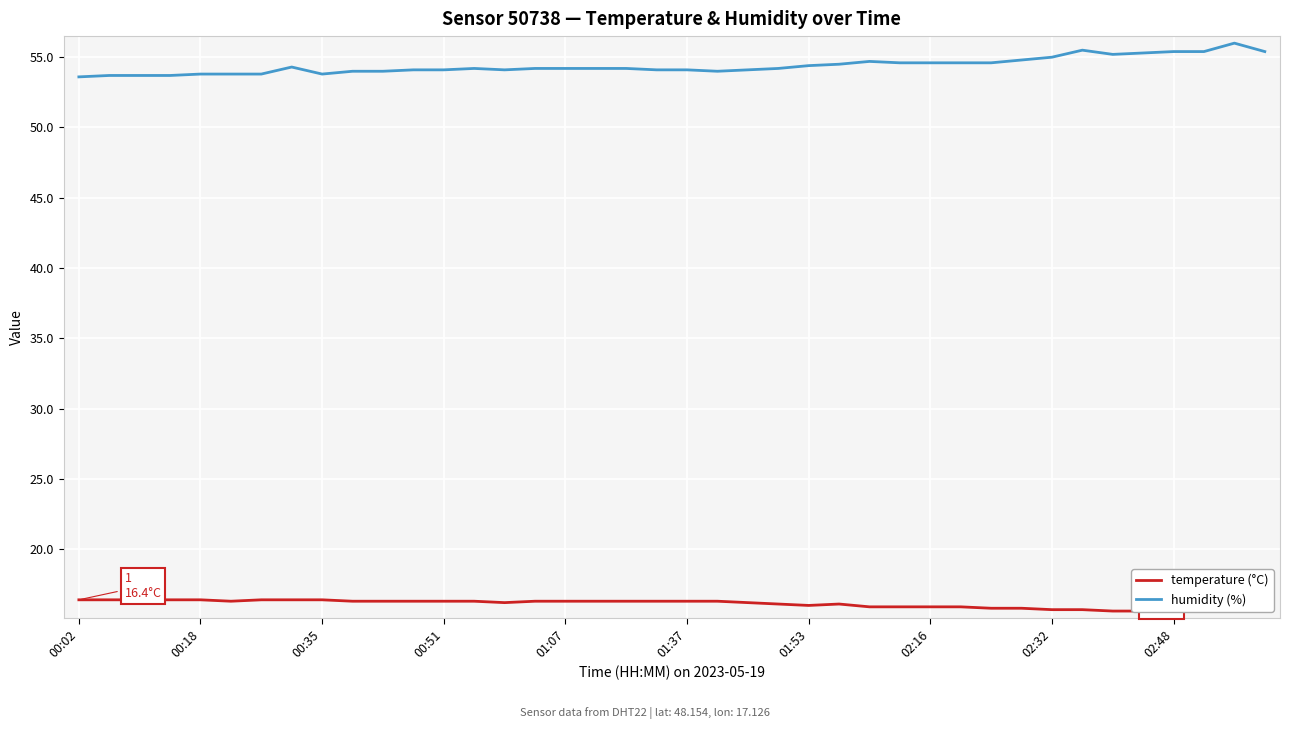

What is the lowest value of the humidity (%) series?

53.6